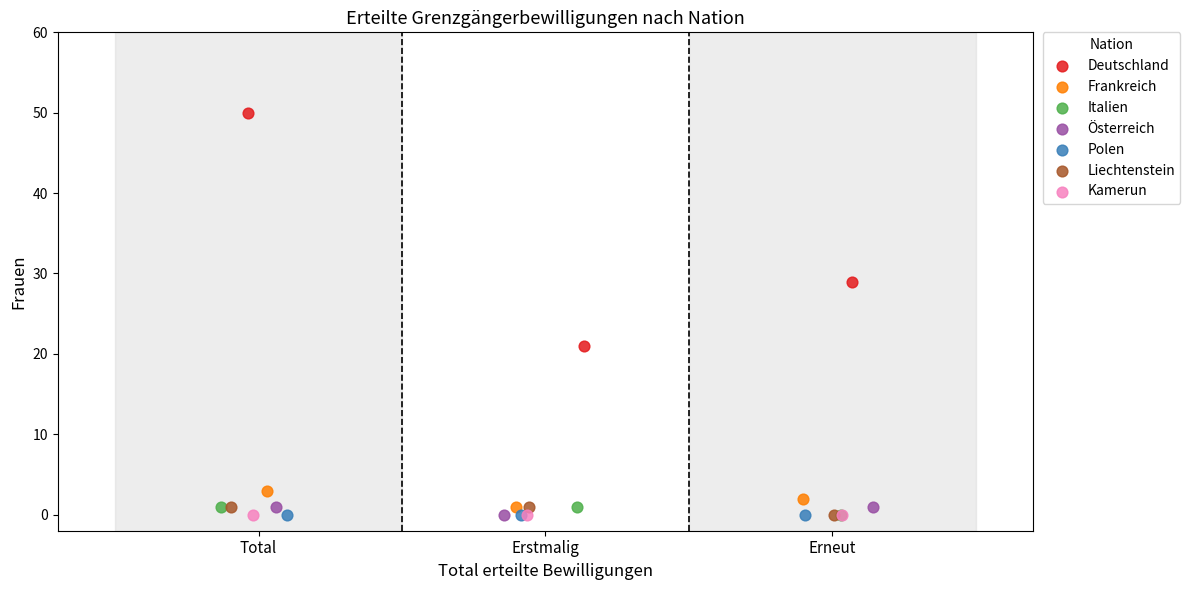

Which series contains the highest Y value?

Deutschland